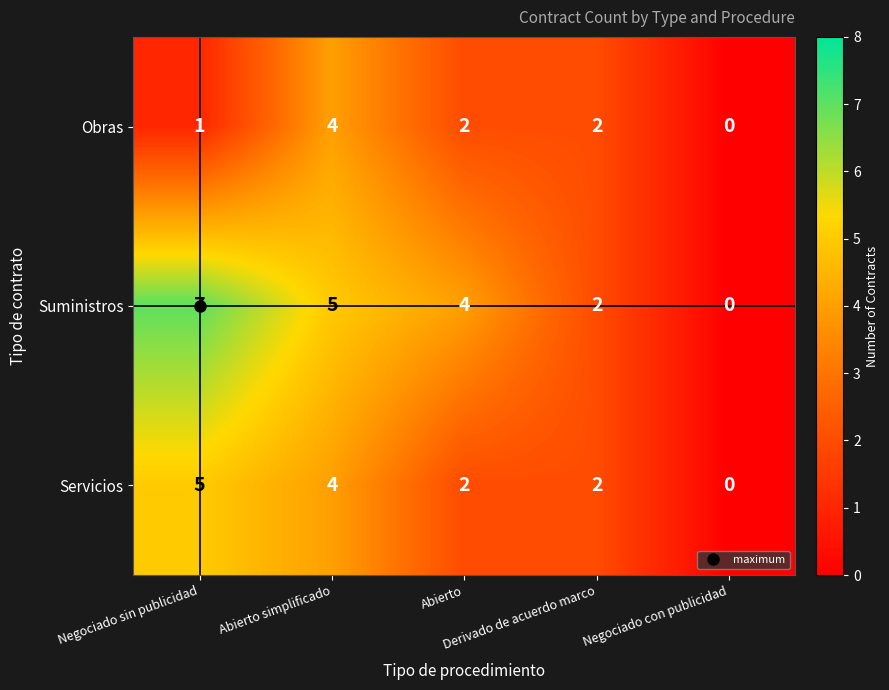

What is the maximum value shown in the chart?

7